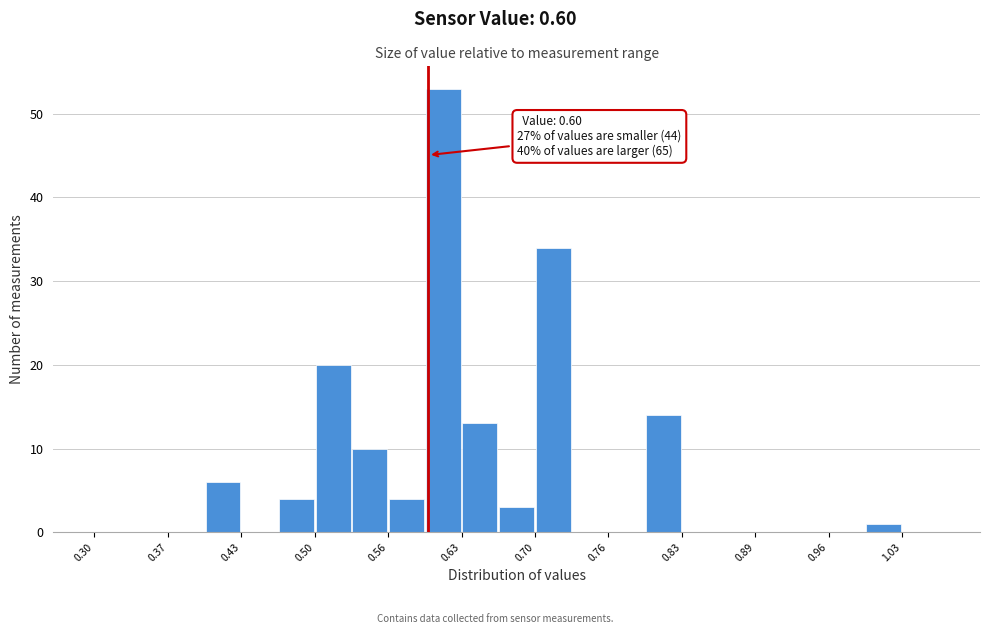

Read against the x-axis, roughly where is the centre of the tallest bar?

0.61